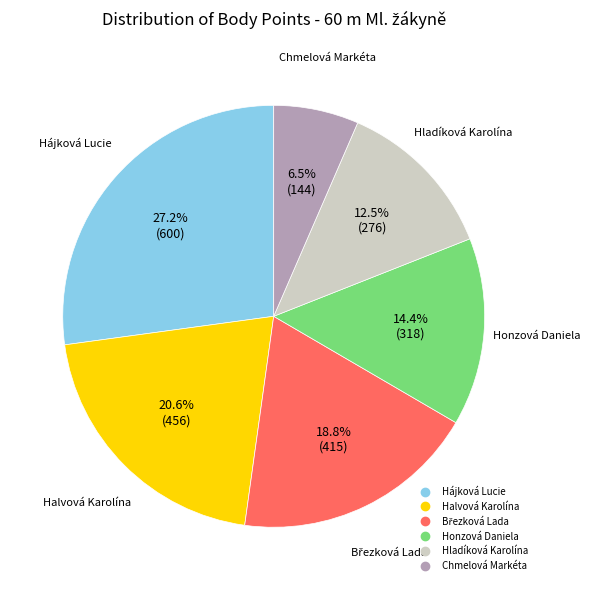

Which category has the smallest portion of the pie?

Chmelová Markéta